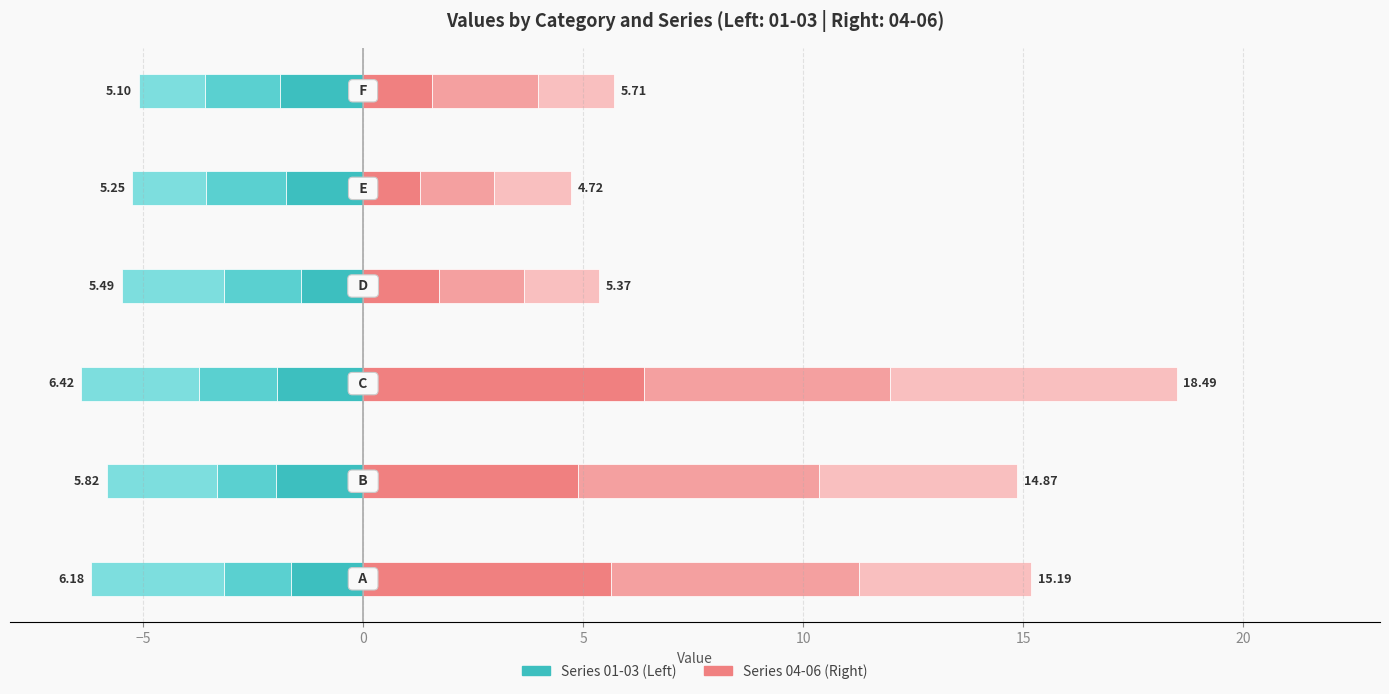

Reading right to left, transcribe all the data shown in this chart.

Series 01: -1.9	-1.8	-1.4	-2.0	-2.0	-1.6
Series 02: -1.7	-1.8	-1.7	-1.8	-1.3	-1.5
Series 03: -1.5	-1.7	-2.3	-2.7	-2.5	-3.0
Series 04: 1.6	1.3	1.7	6.4	4.9	5.6
Series 05: 2.4	1.7	1.9	5.6	5.5	5.6
Series 06: 1.7	1.7	1.7	6.5	4.5	3.9